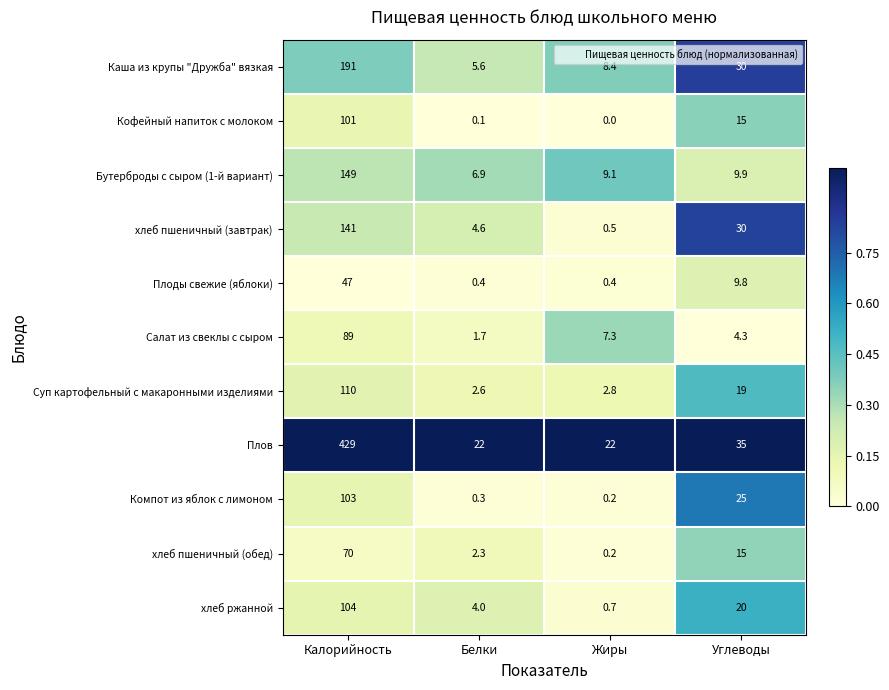

Which series has the largest total across all categories?

Плов